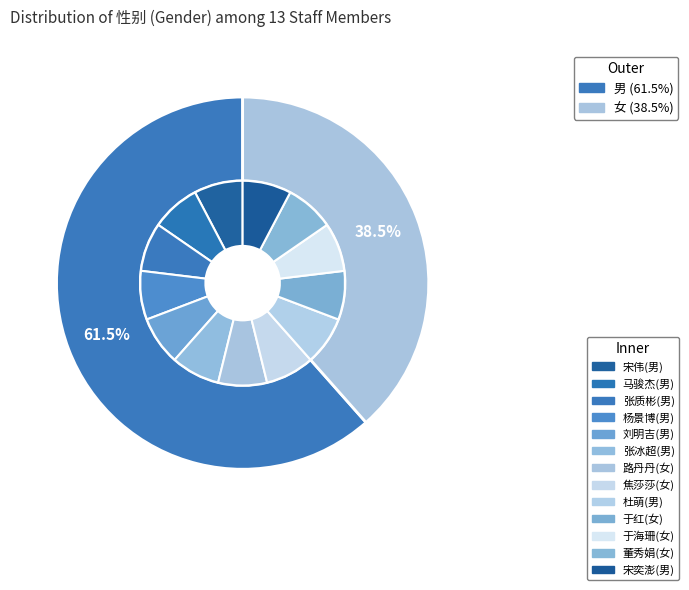

To the nearest percent, what percentage of the pie is 男?

62%